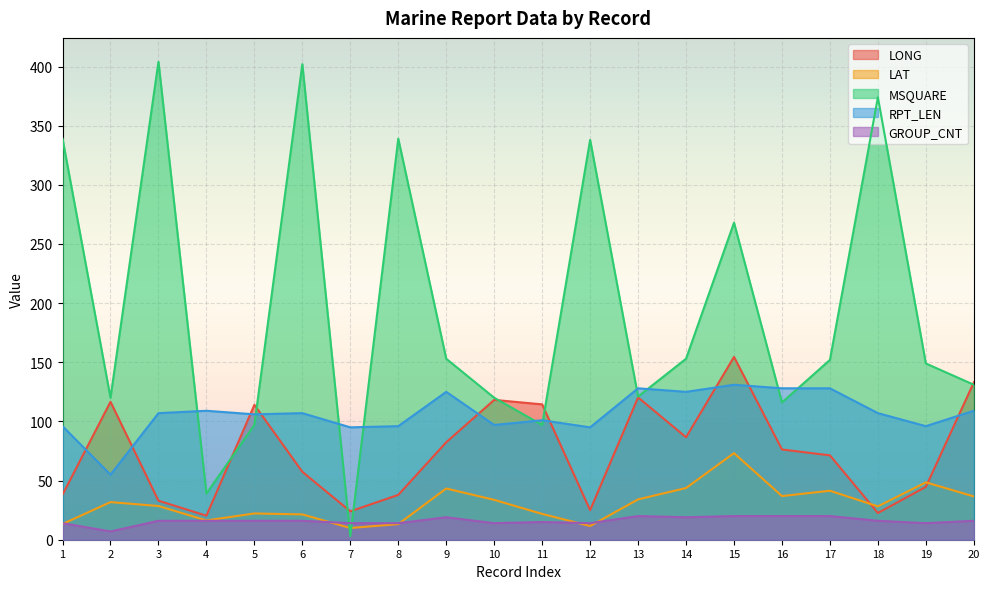

At how many categories does at least one series exceed 81?

20